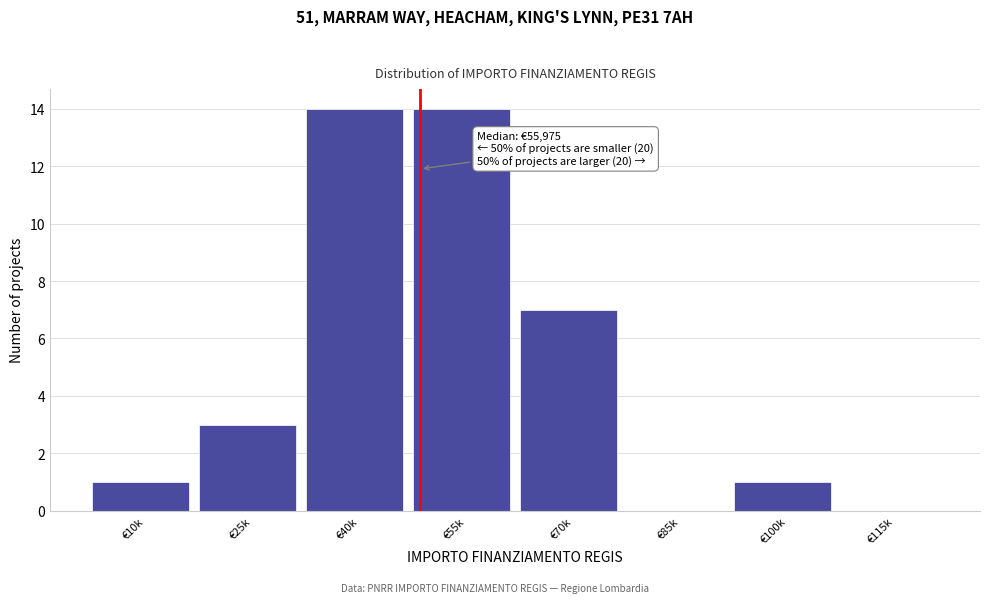

Reading left to right, extract all data points from this chart.

€10k=1	€25k=3	€40k=14	€55k=14	€70k=7	€85k=0	€100k=1	€115k=0